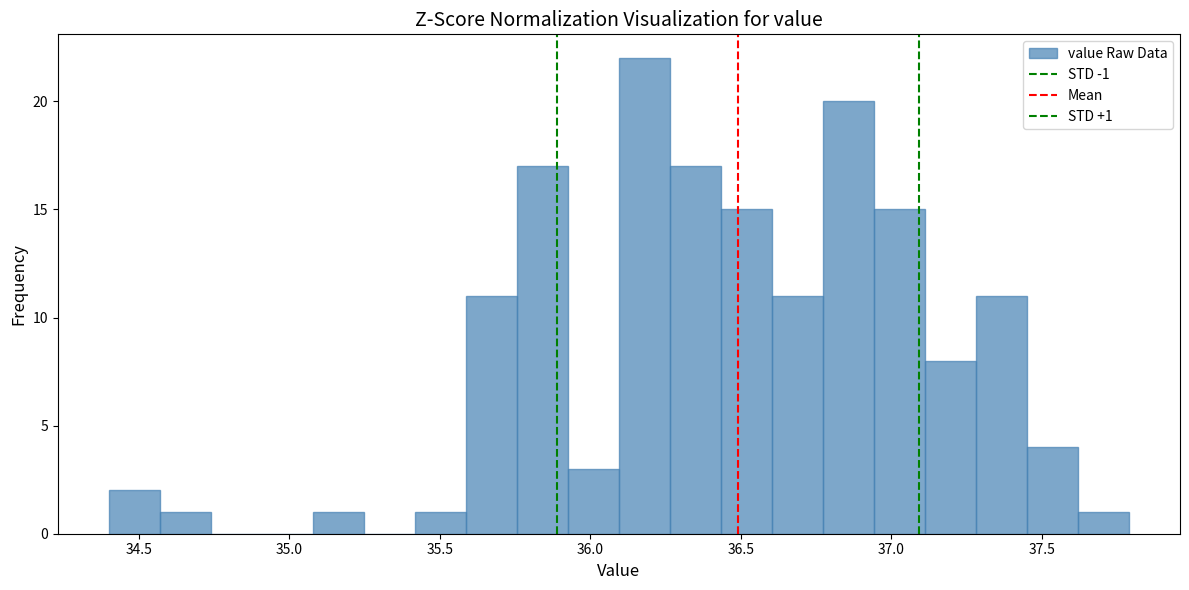

Read against the x-axis, roughly where is the centre of the tallest bar?

36.20